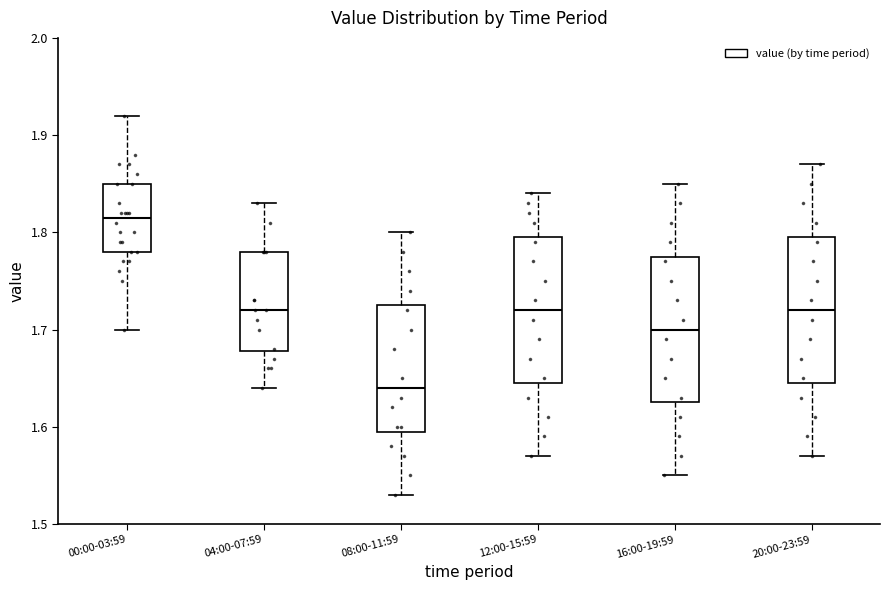

Which box has the lowest median line?

08:00-11:59